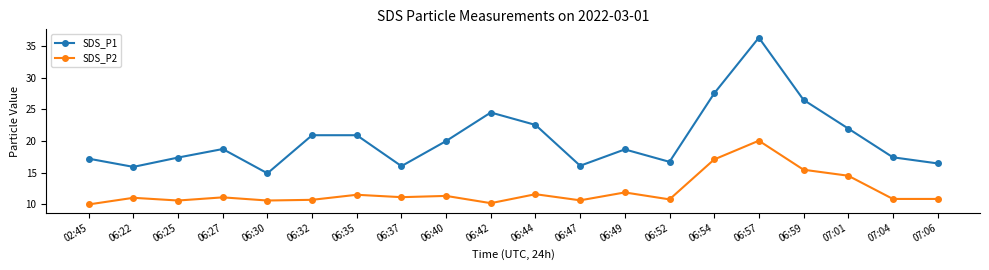

True or false: SDS_P1 has more than 0 interior local peaks.

True